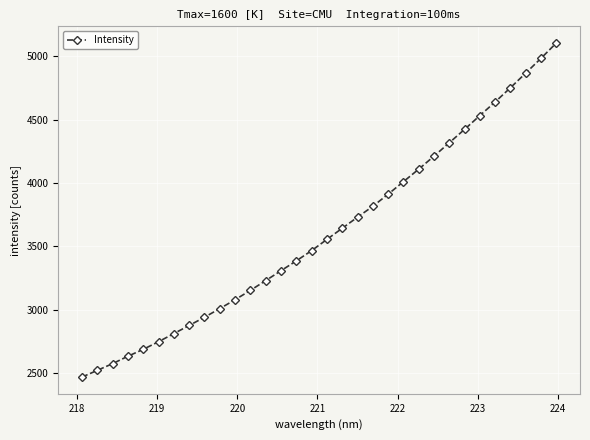

What is the value of the 6th point from the left?

2746.4